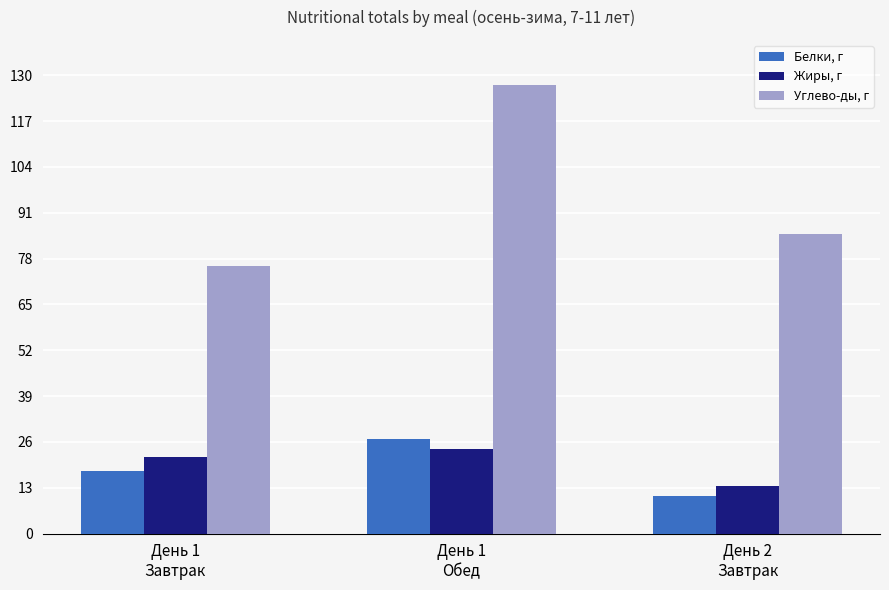

What are all the series names shown in the legend?

Белки, г, Жиры, г, Углево-ды, г